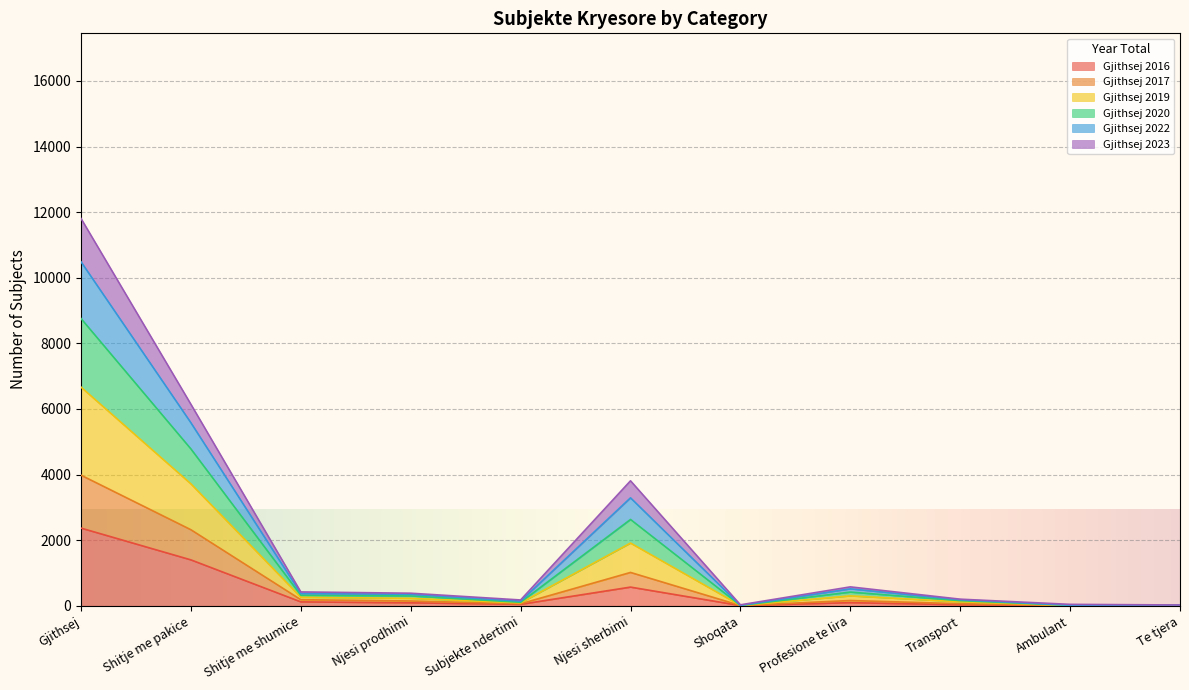

At which label does Gjithsej 2016 reach its peak?

Gjithsej